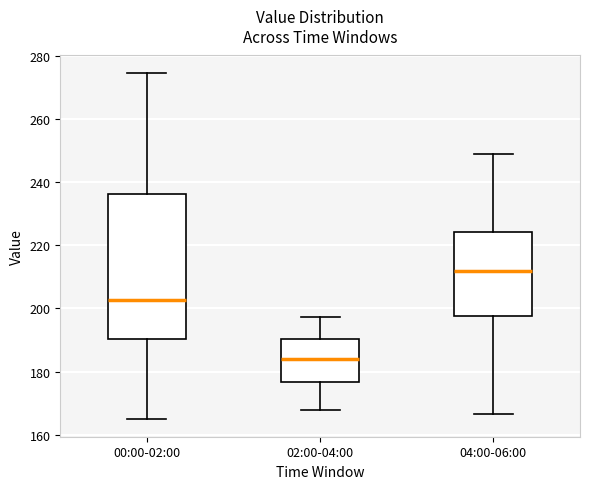

Reading left to right, read every box against the y-axis: the position of its median line, the range the box covers, and the ends of its whiskers. The values are not printed on the chart, so give them approximately, as read against the axis.

00:00-02:00: median 202, box 190 to 236, whiskers 164 to 274
02:00-04:00: median 184, box 176 to 190, whiskers 168 to 198
04:00-06:00: median 212, box 198 to 224, whiskers 166 to 248